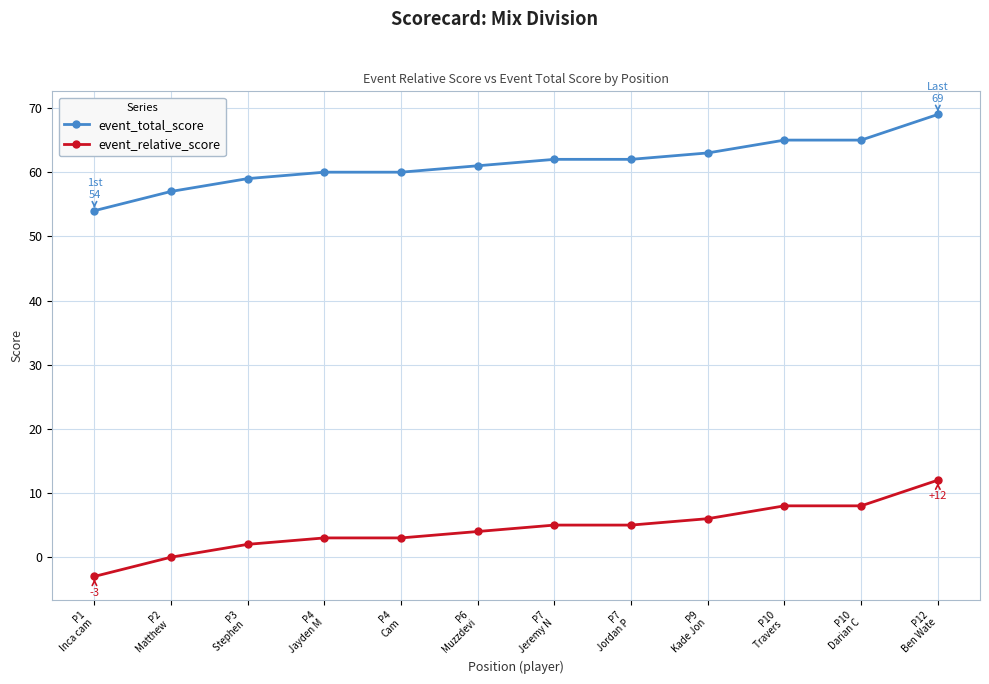

At which category is the sum across all series the highest?

P12
Ben Wate